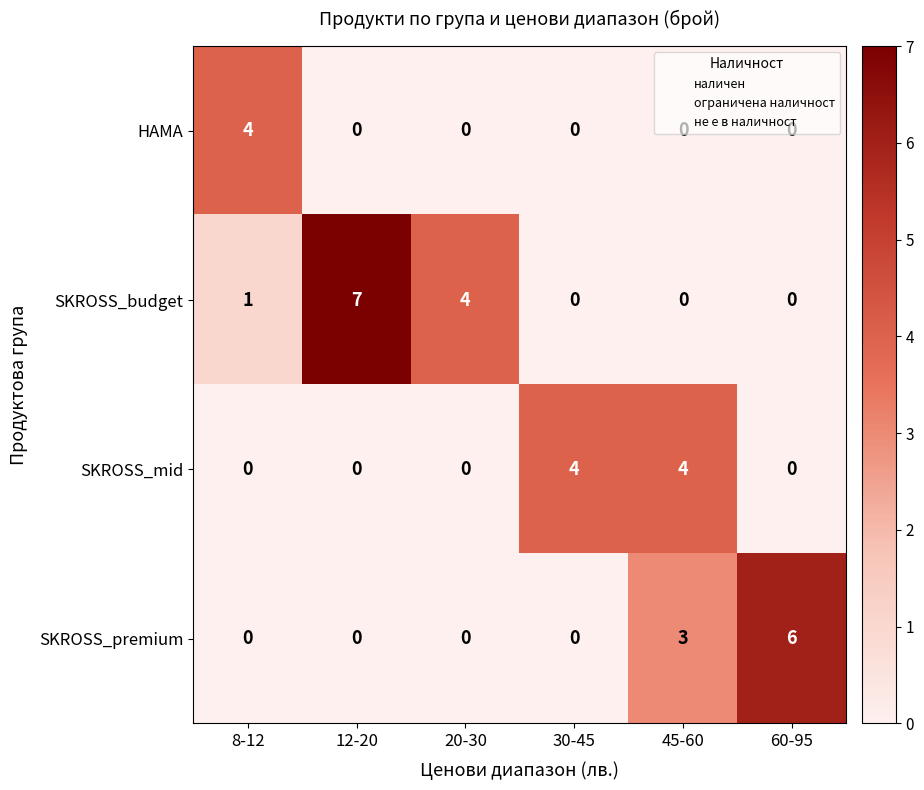

Which category has the highest value in the SKROSS_budget series?

12-20